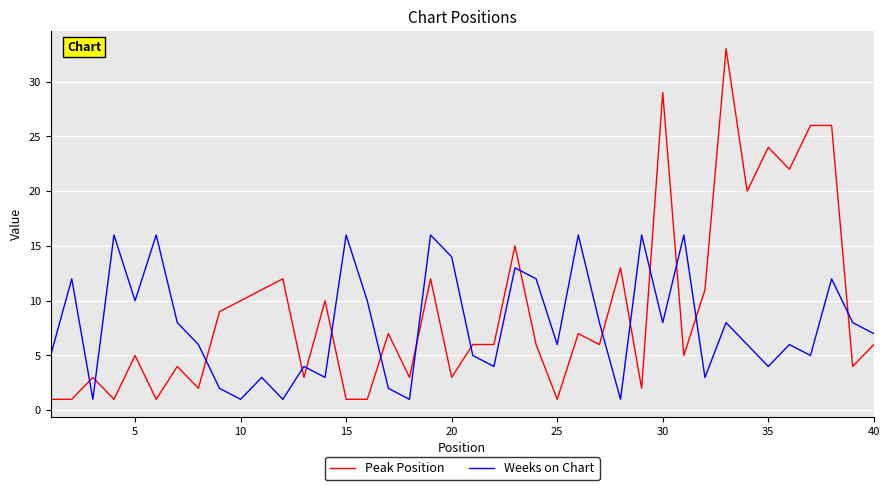

What is the difference between the maximum and minimum values in the Weeks on Chart series?

15